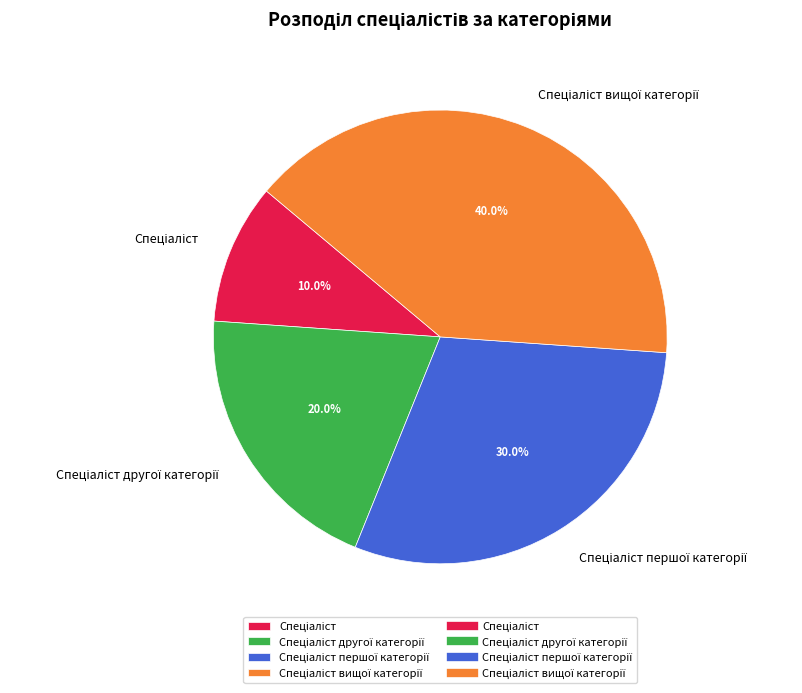

Does any single category account for the majority?

No